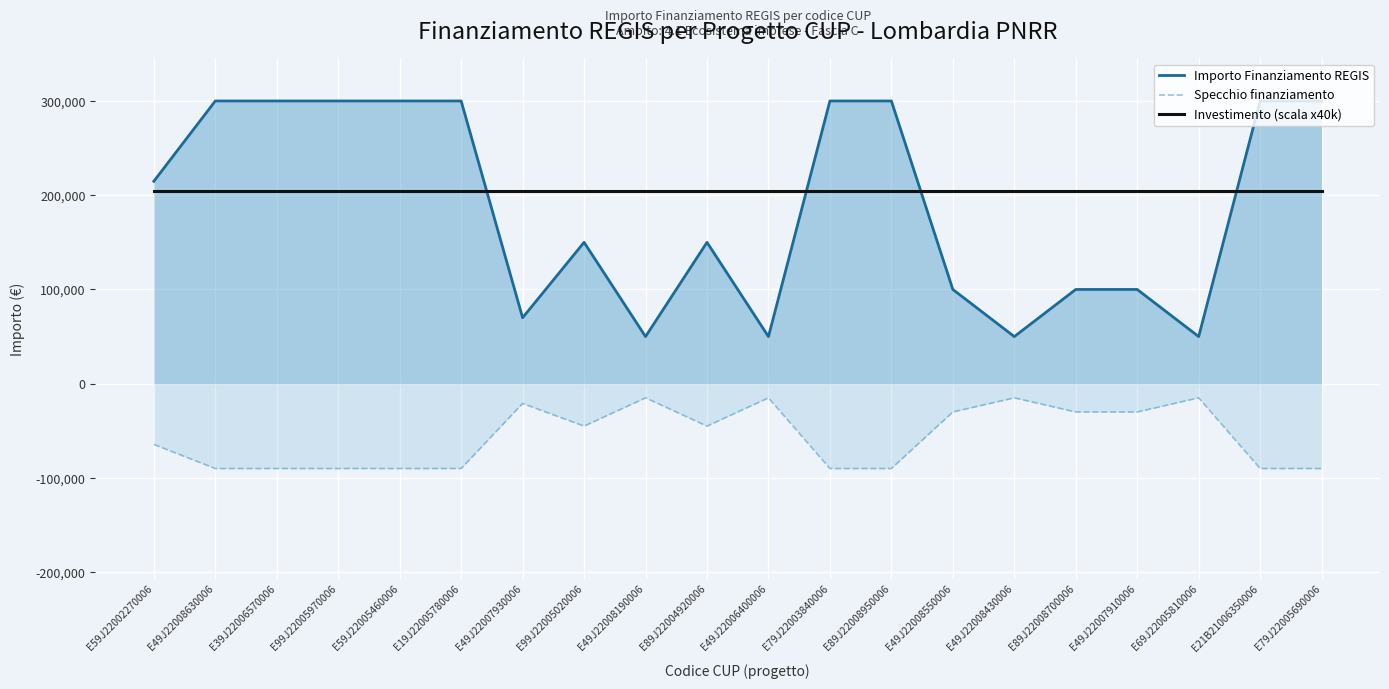

What is the value of the Specchio finanziamento point at the 2nd from the left?

-90000